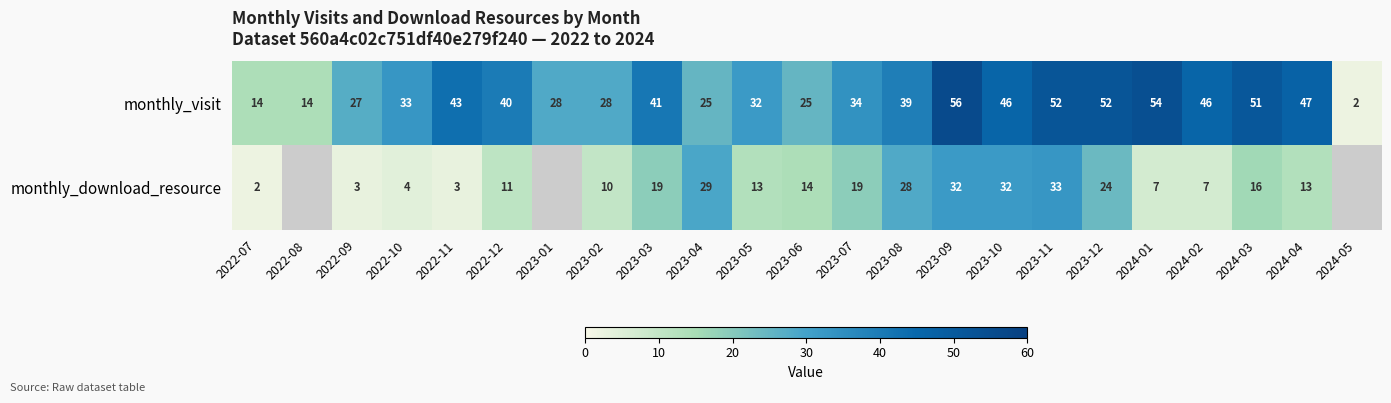

True or false: monthly_visit has a value of 51 at 2024-03.

True